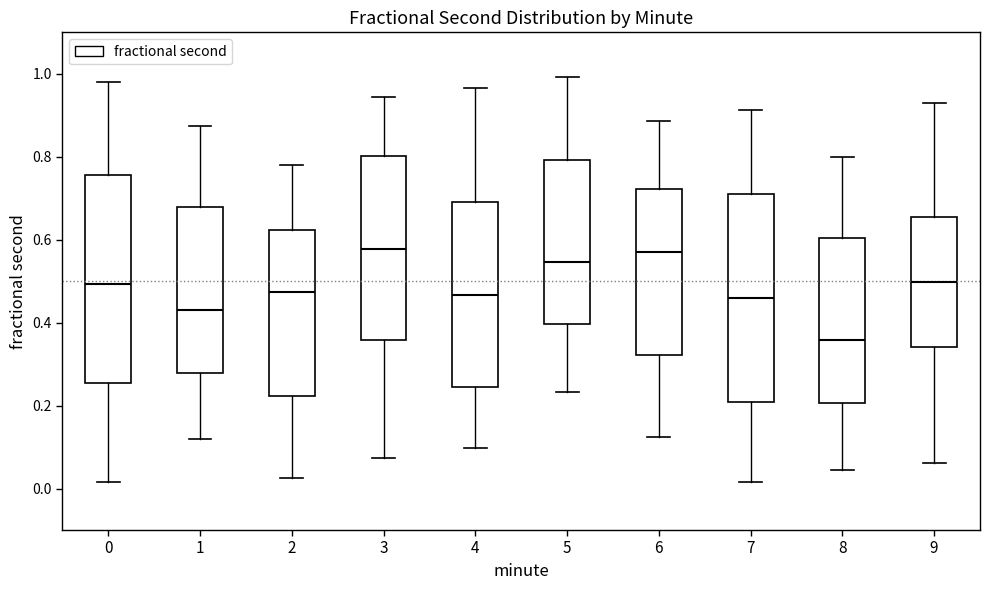

Reading left to right, read every box against the y-axis: the position of its median line, the range the box covers, and the ends of its whiskers. The values are not printed on the chart, so give them approximately, as read against the axis.

0: median 0.50, box 0.26 to 0.76, whiskers 0.02 to 0.98
1: median 0.42, box 0.28 to 0.68, whiskers 0.12 to 0.88
2: median 0.48, box 0.22 to 0.62, whiskers 0.02 to 0.78
3: median 0.58, box 0.36 to 0.80, whiskers 0.08 to 0.94
4: median 0.46, box 0.24 to 0.70, whiskers 0.10 to 0.96
5: median 0.54, box 0.40 to 0.80, whiskers 0.24 to 1.00
6: median 0.58, box 0.32 to 0.72, whiskers 0.12 to 0.88
7: median 0.46, box 0.20 to 0.72, whiskers 0.02 to 0.92
8: median 0.36, box 0.20 to 0.60, whiskers 0.04 to 0.80
9: median 0.50, box 0.34 to 0.66, whiskers 0.06 to 0.94